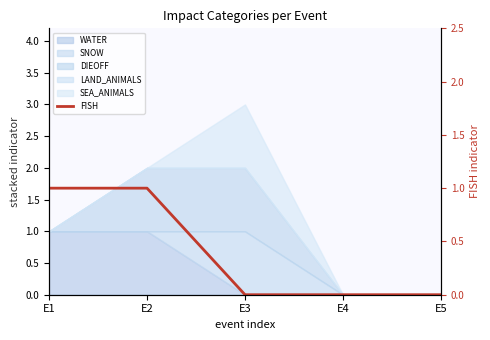

Count the values in the range 0 to 1.

5